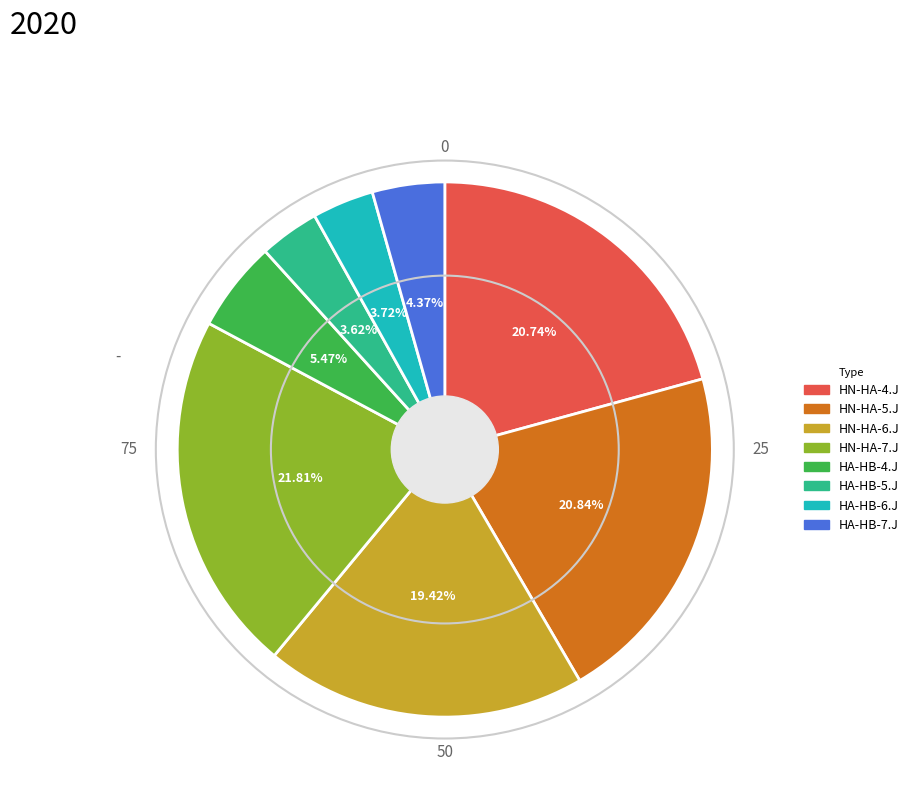

To the nearest percent, what percentage of the pie is HA-HB-6.J?

4%